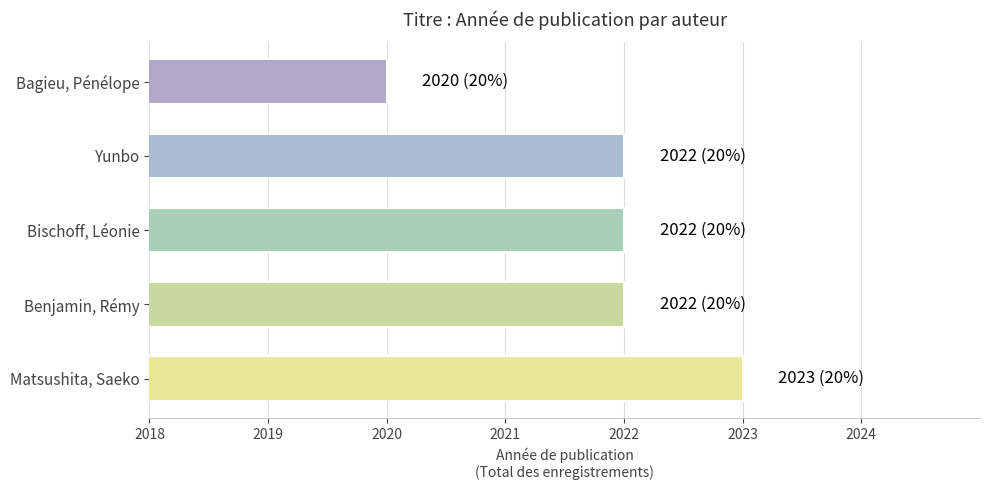

What is the approximate value at Yunbo?

2022